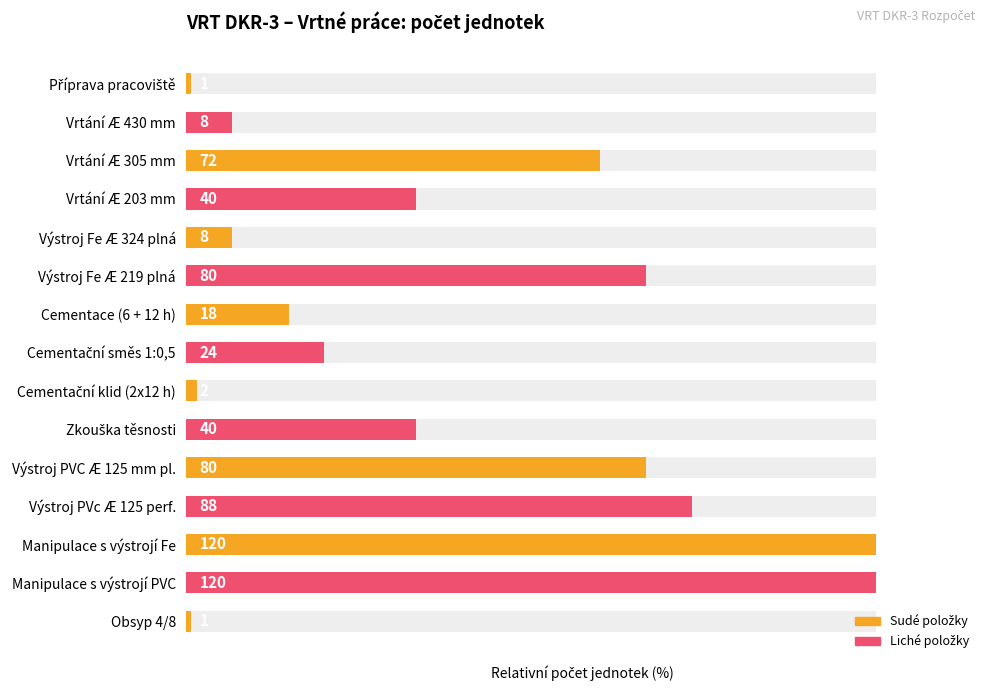

Which has a higher value, Obsyp 4/8 or Manipulace s výstrojí Fe?

Manipulace s výstrojí Fe